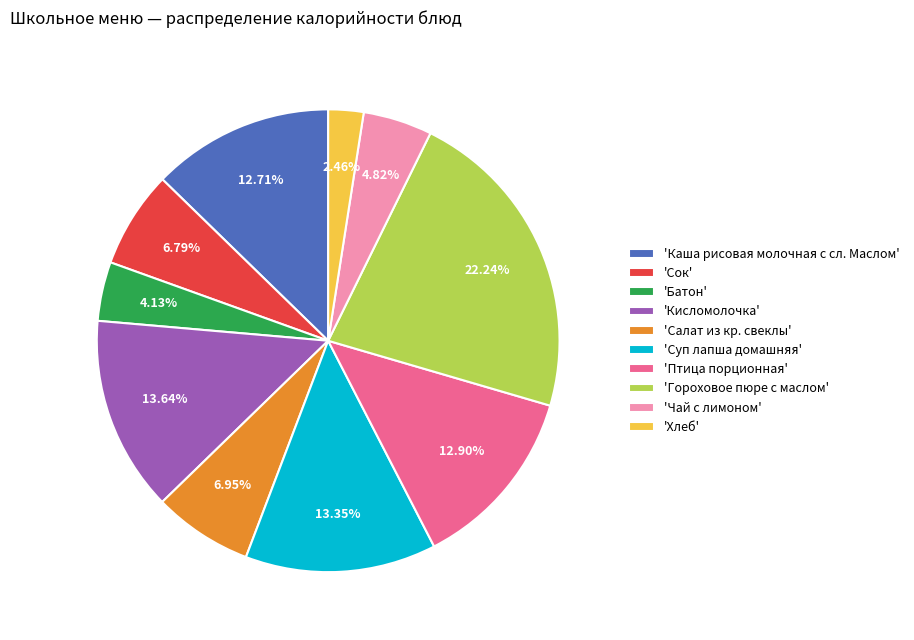

What is the ratio of the value at 'Хлеб' to the value at 'Сок'?

0.4